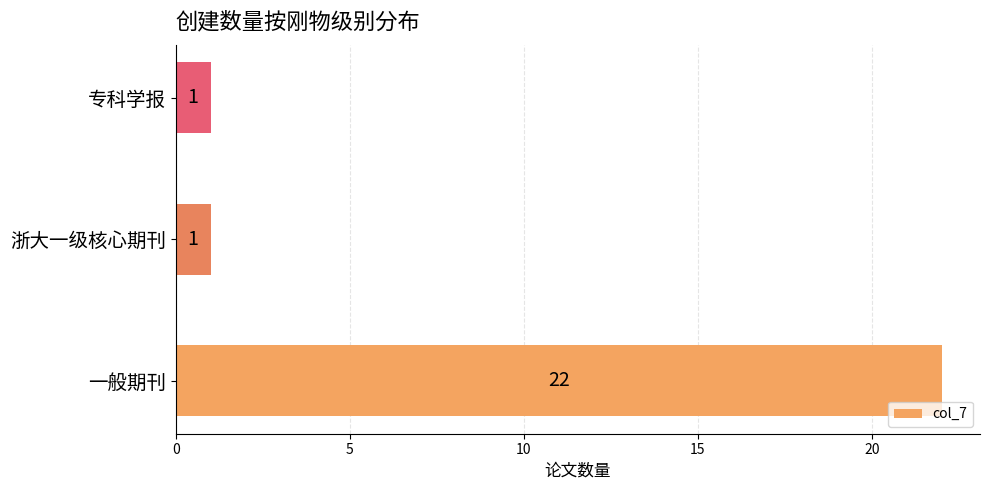

What is the average value?

8